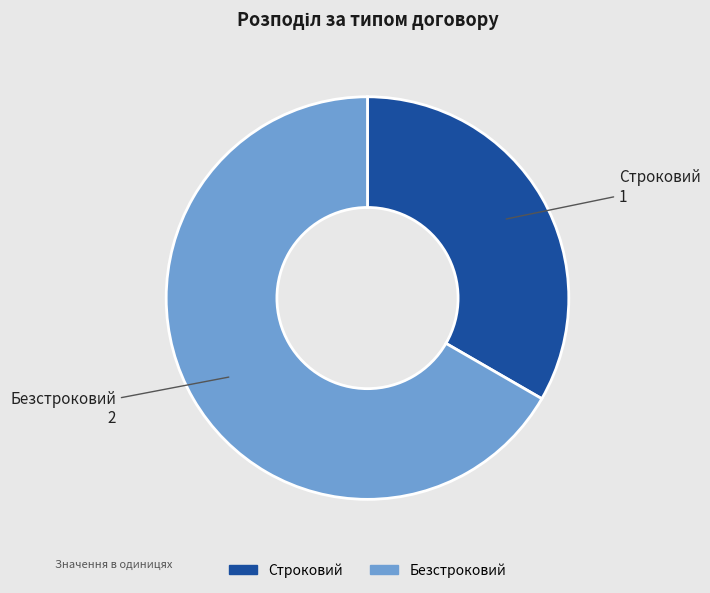

The Строковий slice represents 25% of the pie. True or false?

False